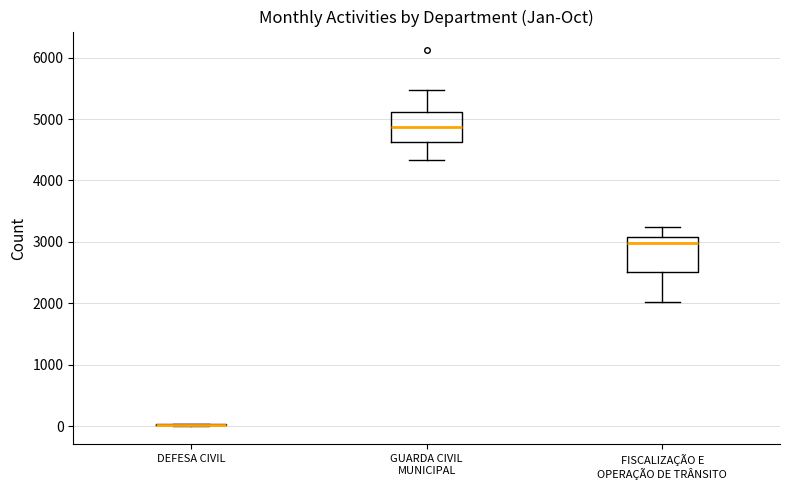

Reading left to right, transcribe this box plot: for each box, give where its median line is, the range the box spans, and where its two whiskers end, as read against the y-axis. The values are not printed on the chart, so give them approximately, as read against the axis.

DEFESA CIVIL: box collapsed to a line at 0, whiskers 0 to 0
GUARDA CIVIL MUNICIPAL: median 4900, box 4600 to 5100, whiskers 4300 to 5500
FISCALIZAÇÃO E OPERAÇÃO DE TRÂNSITO: median 3000, box 2500 to 3100, whiskers 2000 to 3200